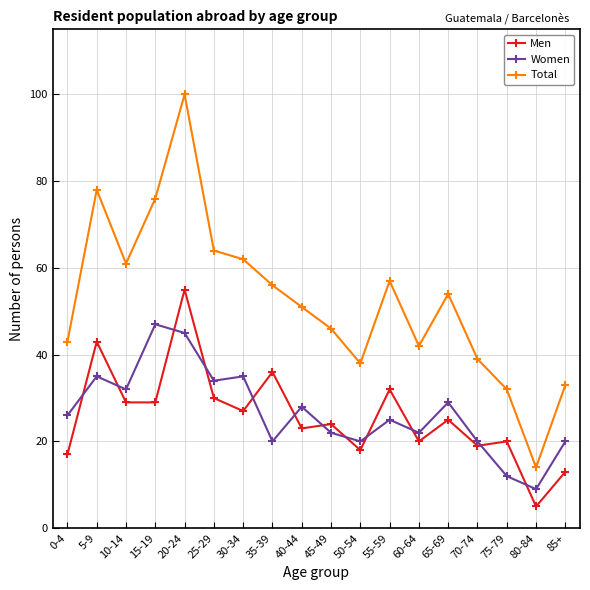

What is the label of the 6th point from the right?

60-64